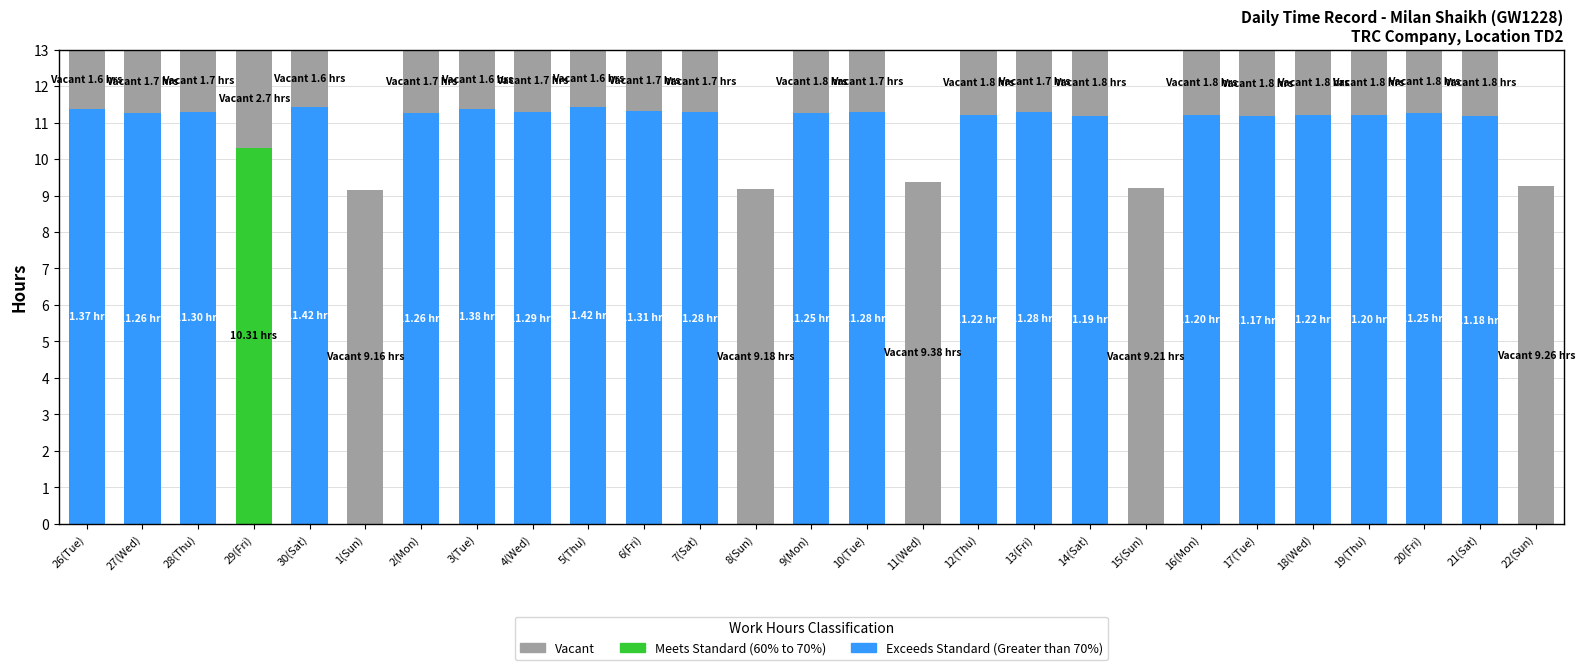

The value of Vacant at 29(Fri) is 6.5. True or false?

False